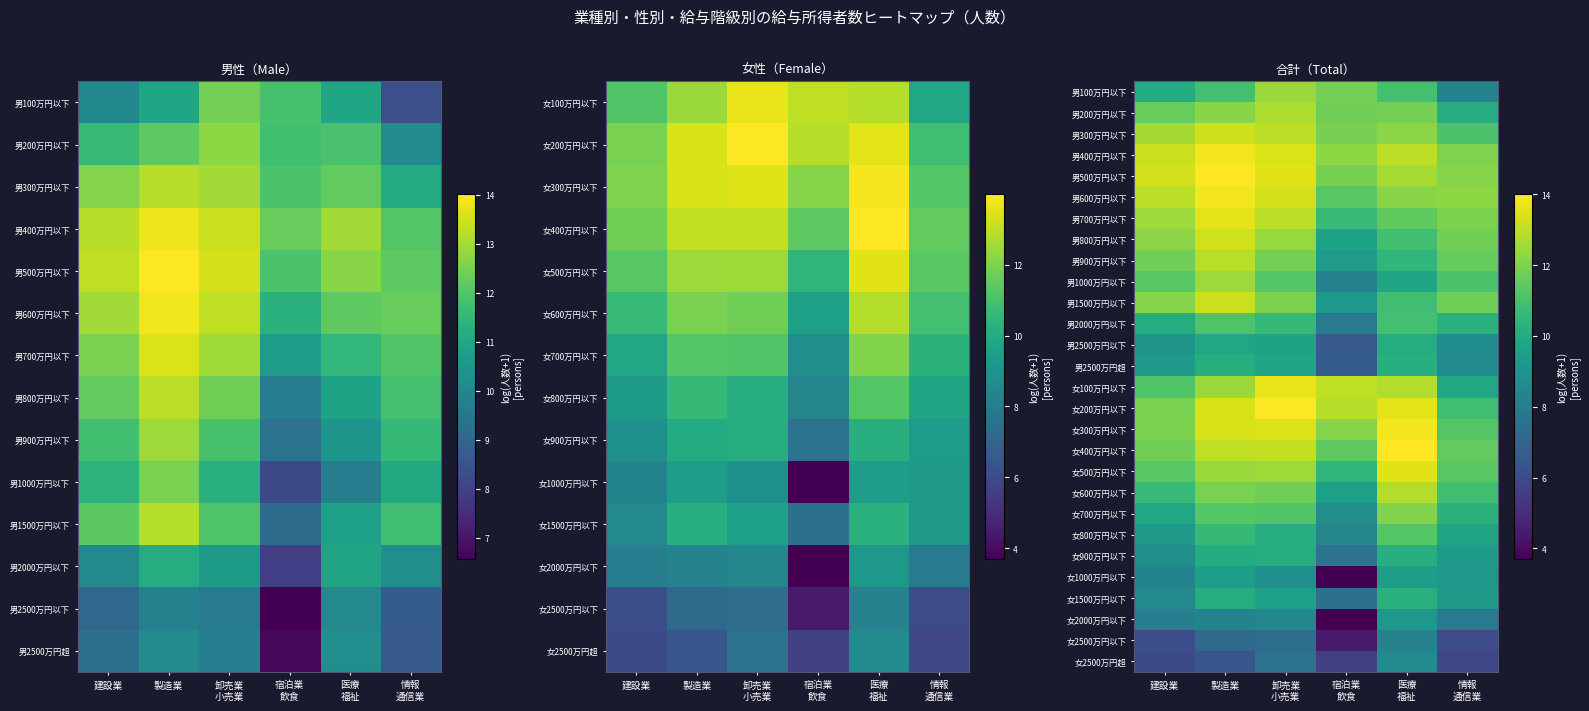

At which category does the chart reach its minimum across all series?

宿泊業
飲食